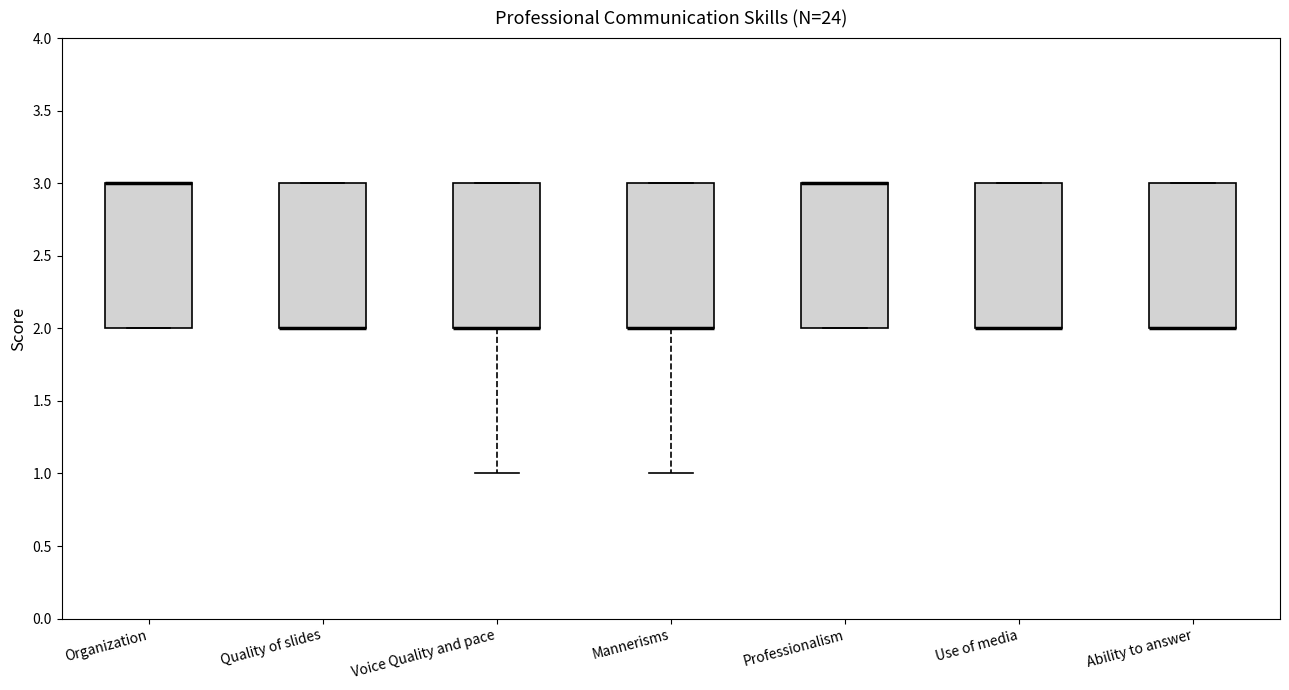

Reading left to right, transcribe this box plot: for each box, give where its median line is, the range the box spans, and where its two whiskers end, as read against the y-axis. The values are not printed on the chart, so give them approximately, as read against the axis.

Organization: median 3 (drawn on the box's upper edge), box 2 to 3, whiskers 2 to 3
Quality of slides: median 2 (drawn on the box's lower edge), box 2 to 3, whiskers 2 to 3
Voice Quality and pace: median 2 (drawn on the box's lower edge), box 2 to 3, whiskers 1 to 3
Mannerisms: median 2 (drawn on the box's lower edge), box 2 to 3, whiskers 1 to 3
Professionalism: median 3 (drawn on the box's upper edge), box 2 to 3, whiskers 2 to 3
Use of media: median 2 (drawn on the box's lower edge), box 2 to 3, whiskers 2 to 3
Ability to answer: median 2 (drawn on the box's lower edge), box 2 to 3, whiskers 2 to 3